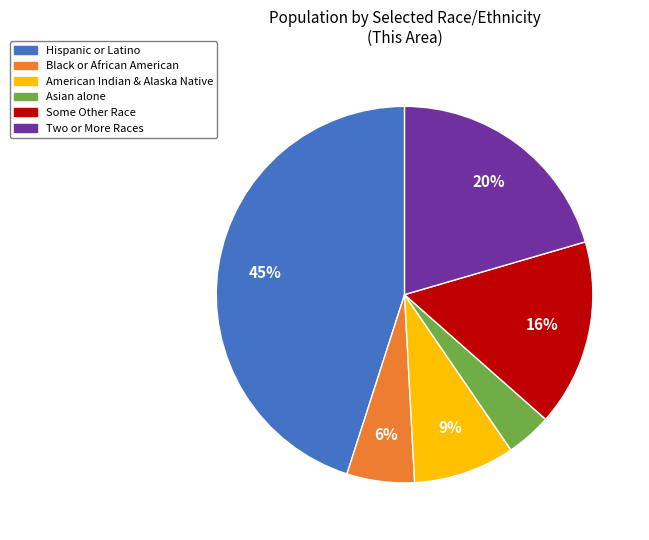

To the nearest percent, what is the average slice percentage?

17%